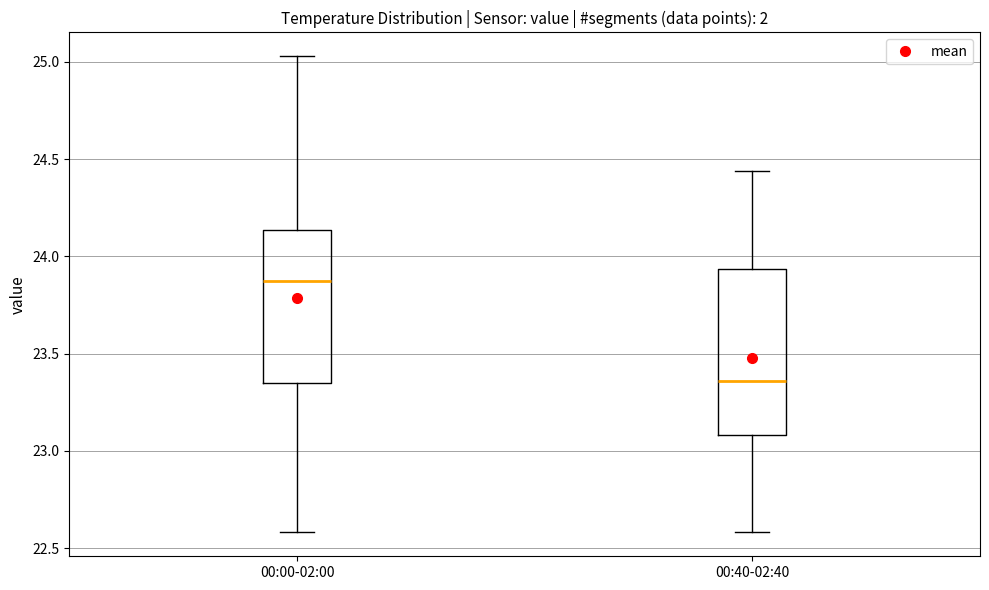

Reading left to right, read every box against the y-axis: the position of its median line, the range the box covers, and the ends of its whiskers. The values are not printed on the chart, so give them approximately, as read against the axis.

00:00-02:00: median 23.90, box 23.35 to 24.15, whiskers 22.60 to 25.05
00:40-02:40: median 23.35, box 23.10 to 23.95, whiskers 22.60 to 24.45